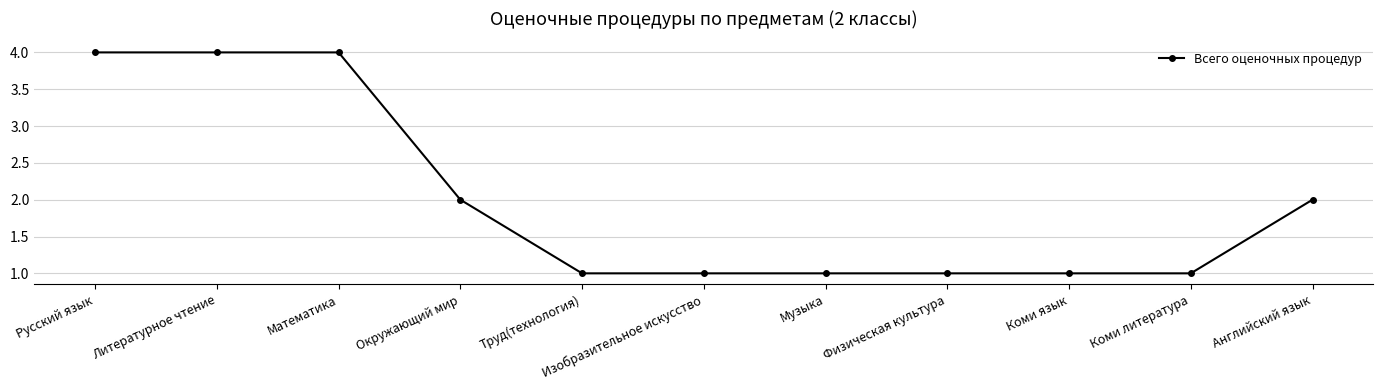

What is the difference between the maximum and minimum values?

3